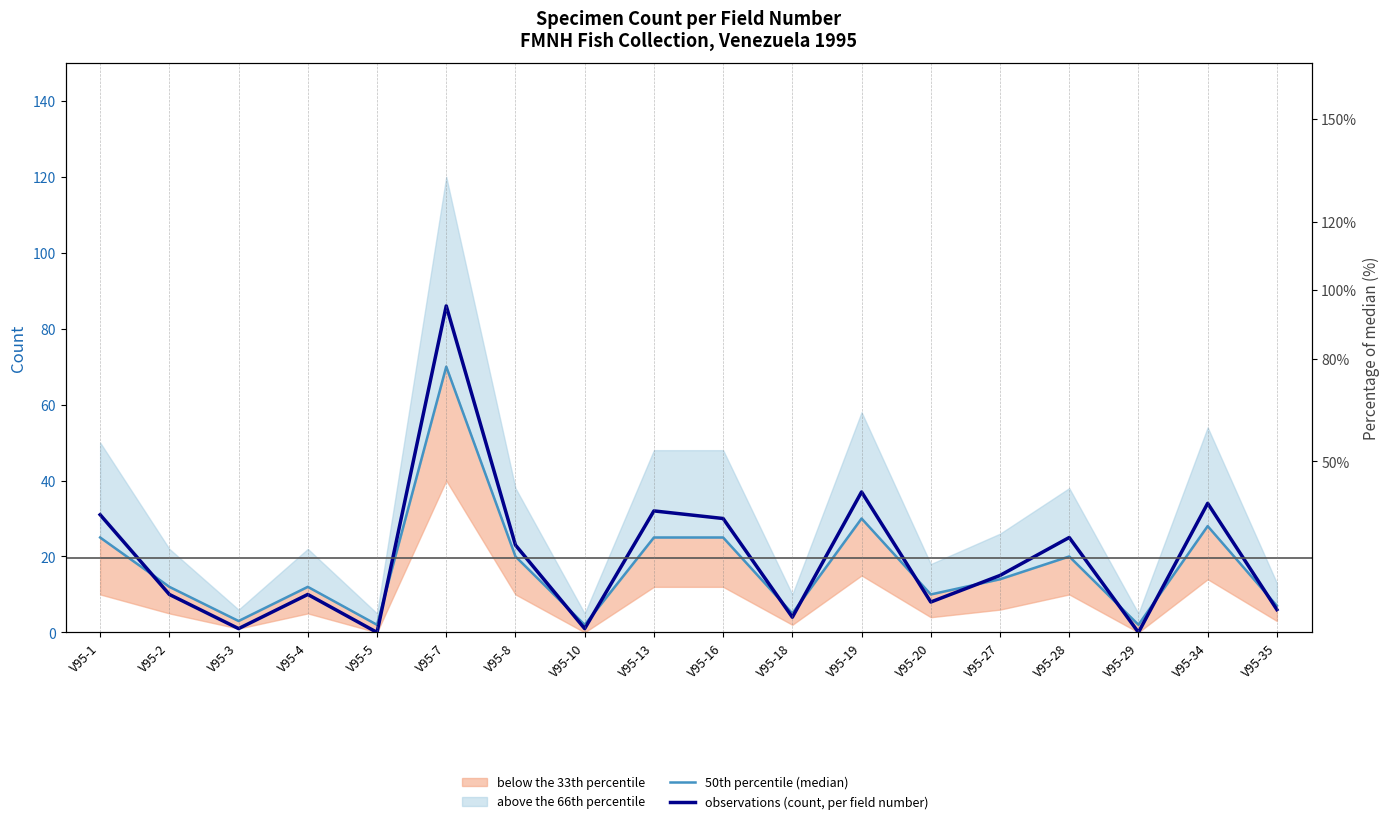

Rank the categories by 50th percentile (median) value from highest to lowest.

V95-7, V95-19, V95-34, V95-1, V95-13, V95-16, V95-8, V95-28, V95-27, V95-2, V95-4, V95-20, V95-35, V95-18, V95-3, V95-5, V95-10, V95-29